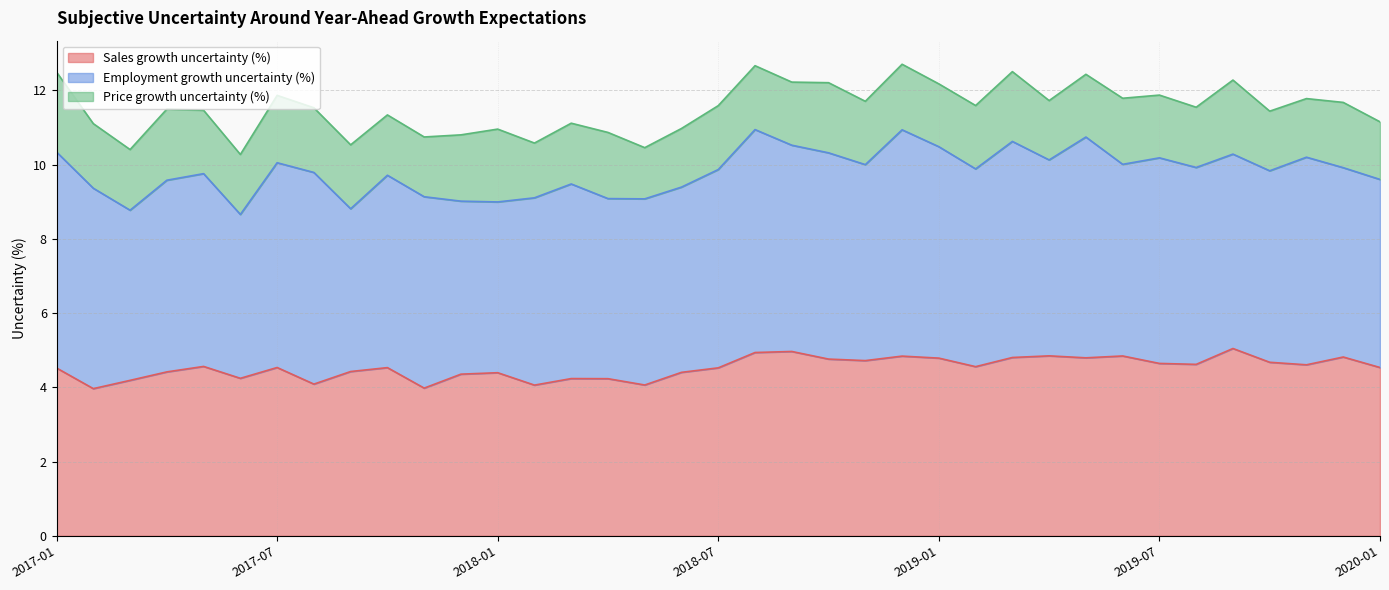

Which series has the largest range (max minus min)?

Employment growth uncertainty (%)